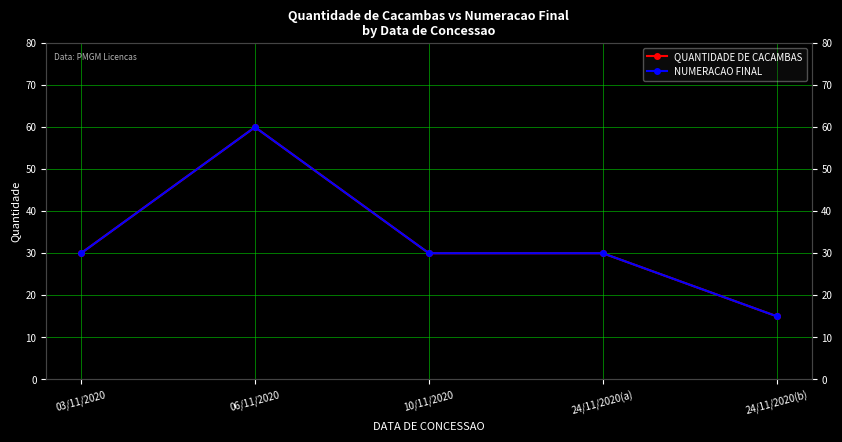

At which label does QUANTIDADE DE CACAMBAS reach its minimum?

24/11/2020(b)